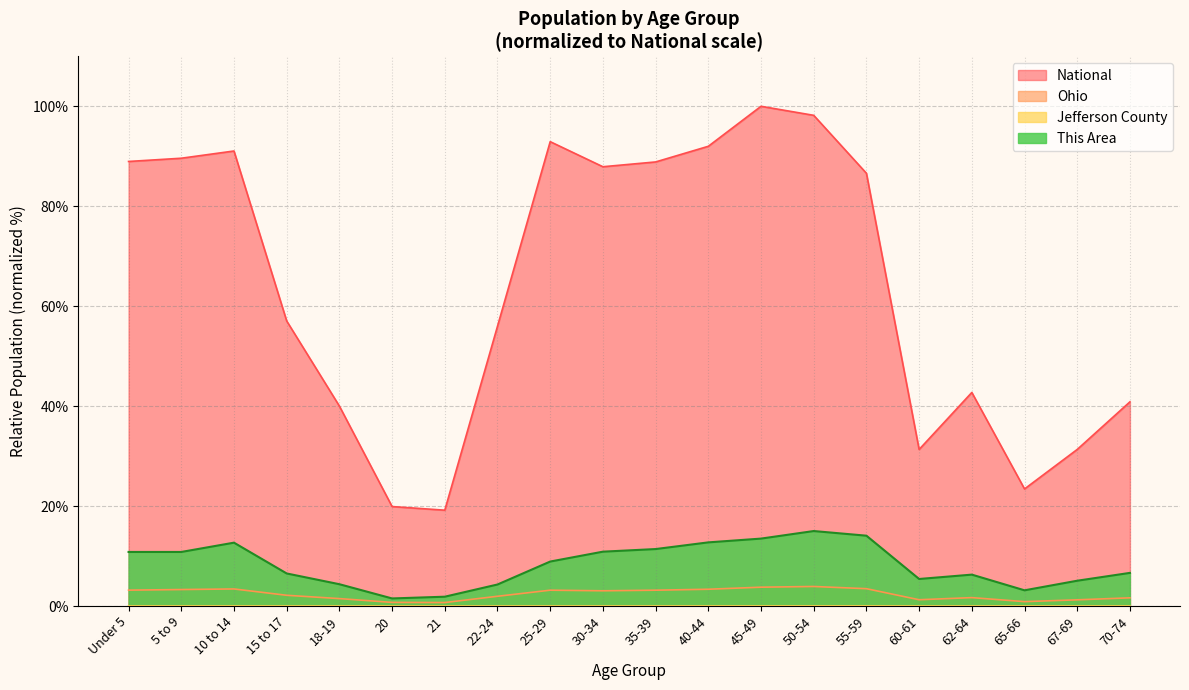

How many lines are shown in the chart?

4